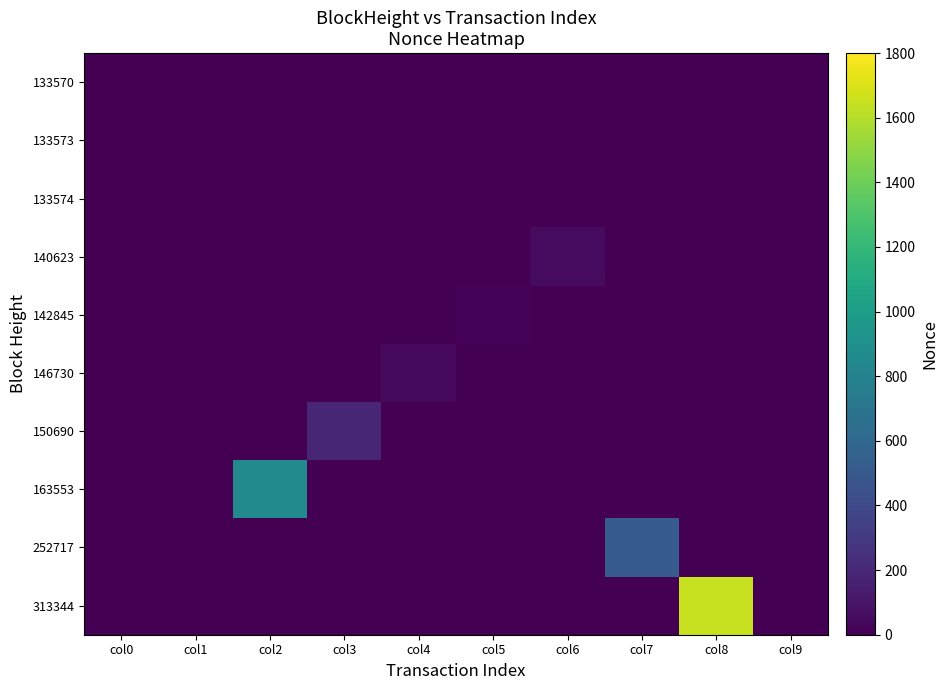

Count the number of categories in the chart.

10